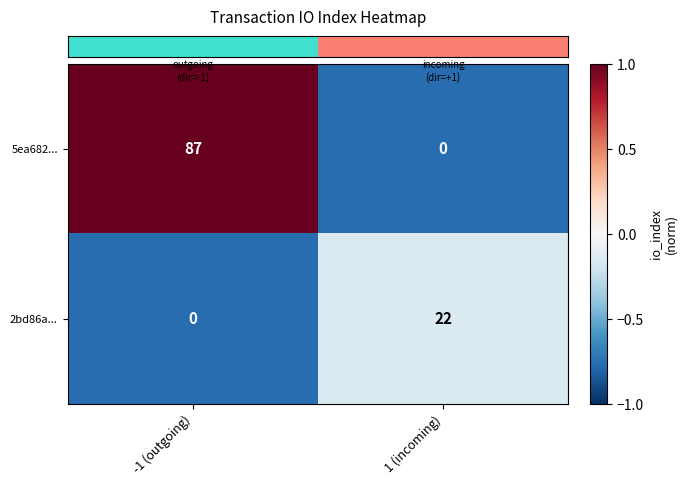

Which category has the highest value across all series?

-1 (outgoing)